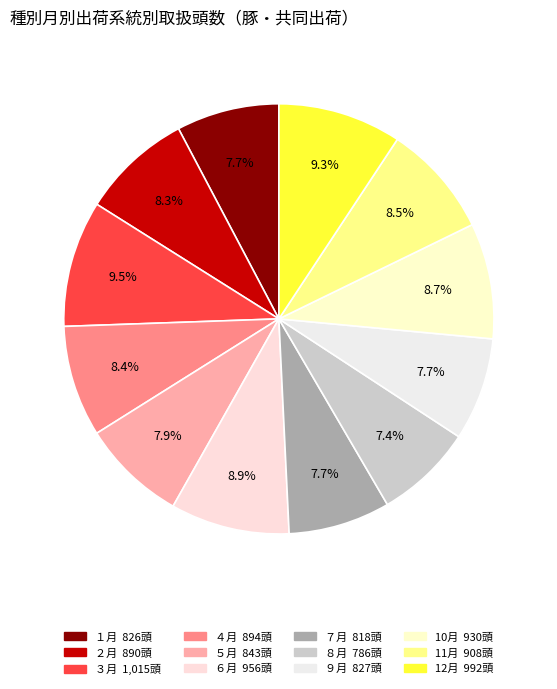

What is the change in value from ３月 to ９月?

-188